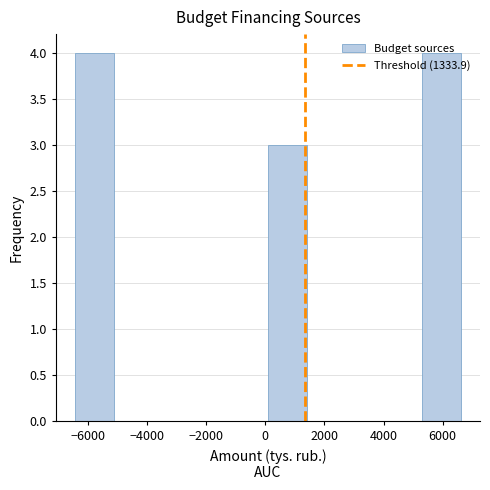

How tall is the bar that spans 5400 to 6600 on the x-axis? Neither the bar edges nor the heights are printed on the chart, so give them approximately, as read against the axes.

4